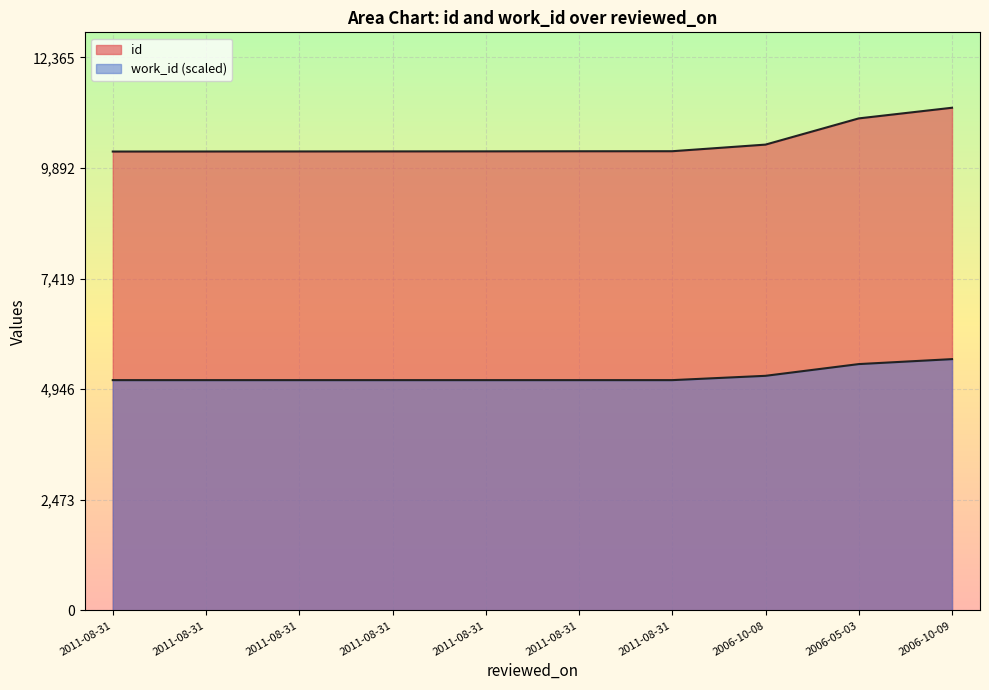

What is the total value across all series at 2006-10-09?

16861.5